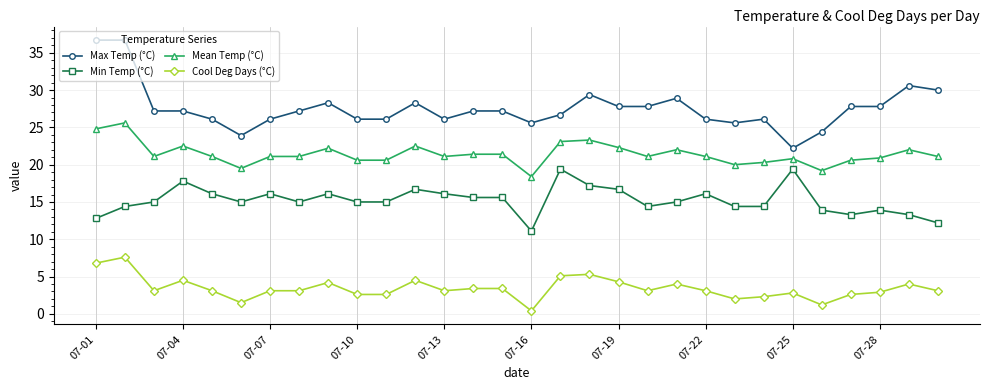

What is the smallest value displayed?

0.4